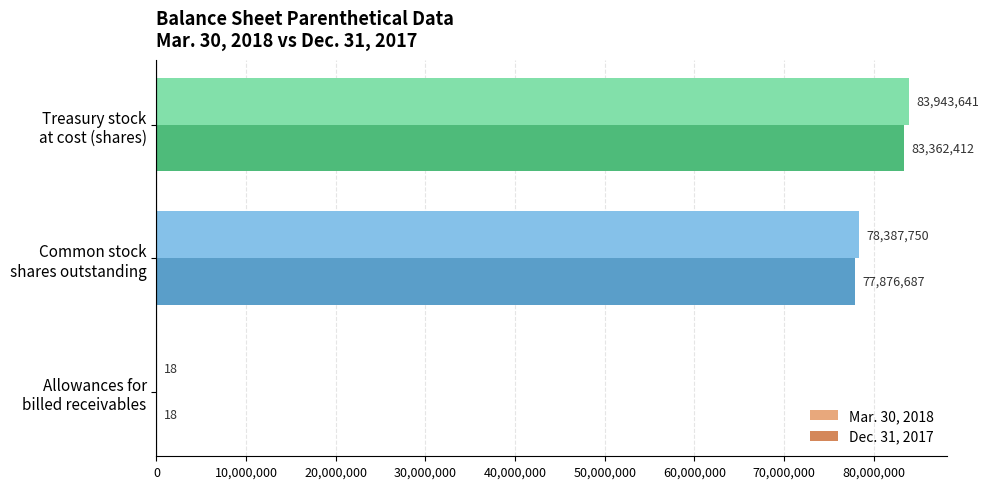

Which series has the largest total across all categories?

Mar. 30, 2018